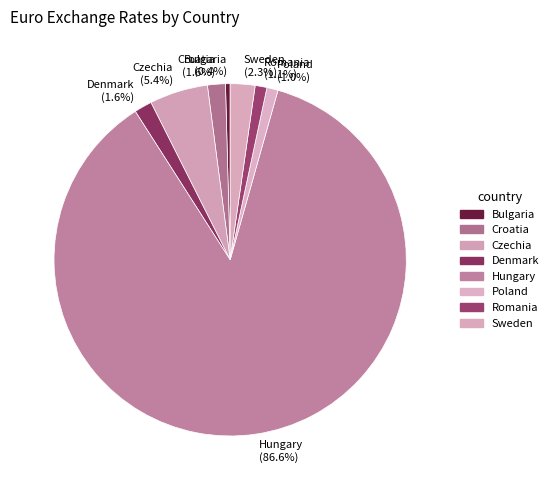

What portion of the pie excludes Denmark?

98.4%